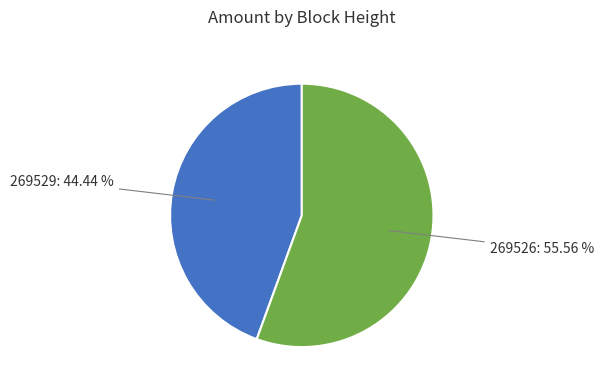

Is there any slice that represents more than half of the pie?

Yes